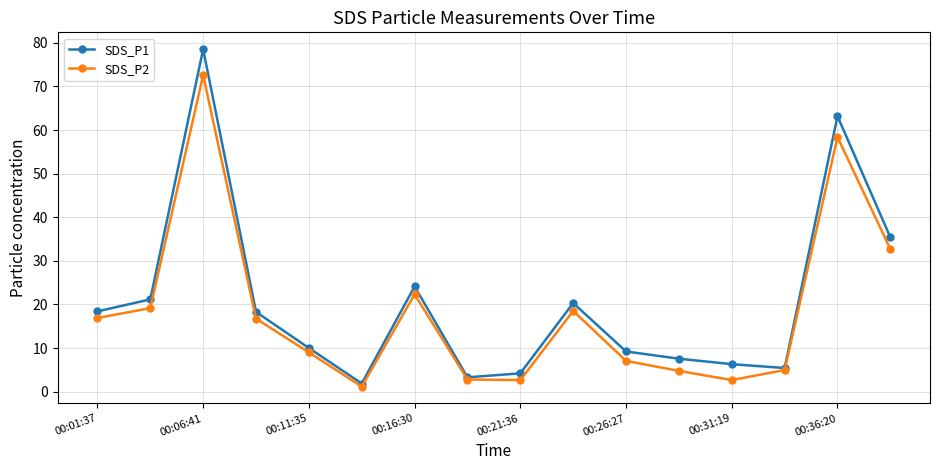

True or false: SDS_P2 has more than 0 interior local peaks.

True